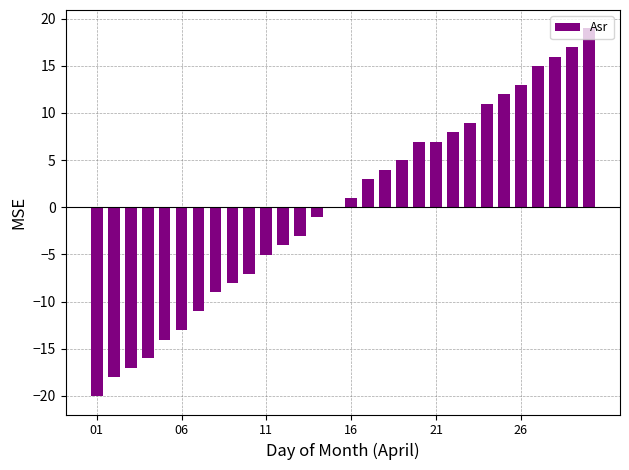

What is the maximum value shown in the chart?

19.0